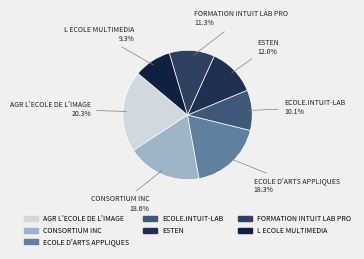

Is CONSORTIUM INC the majority of the pie?

No